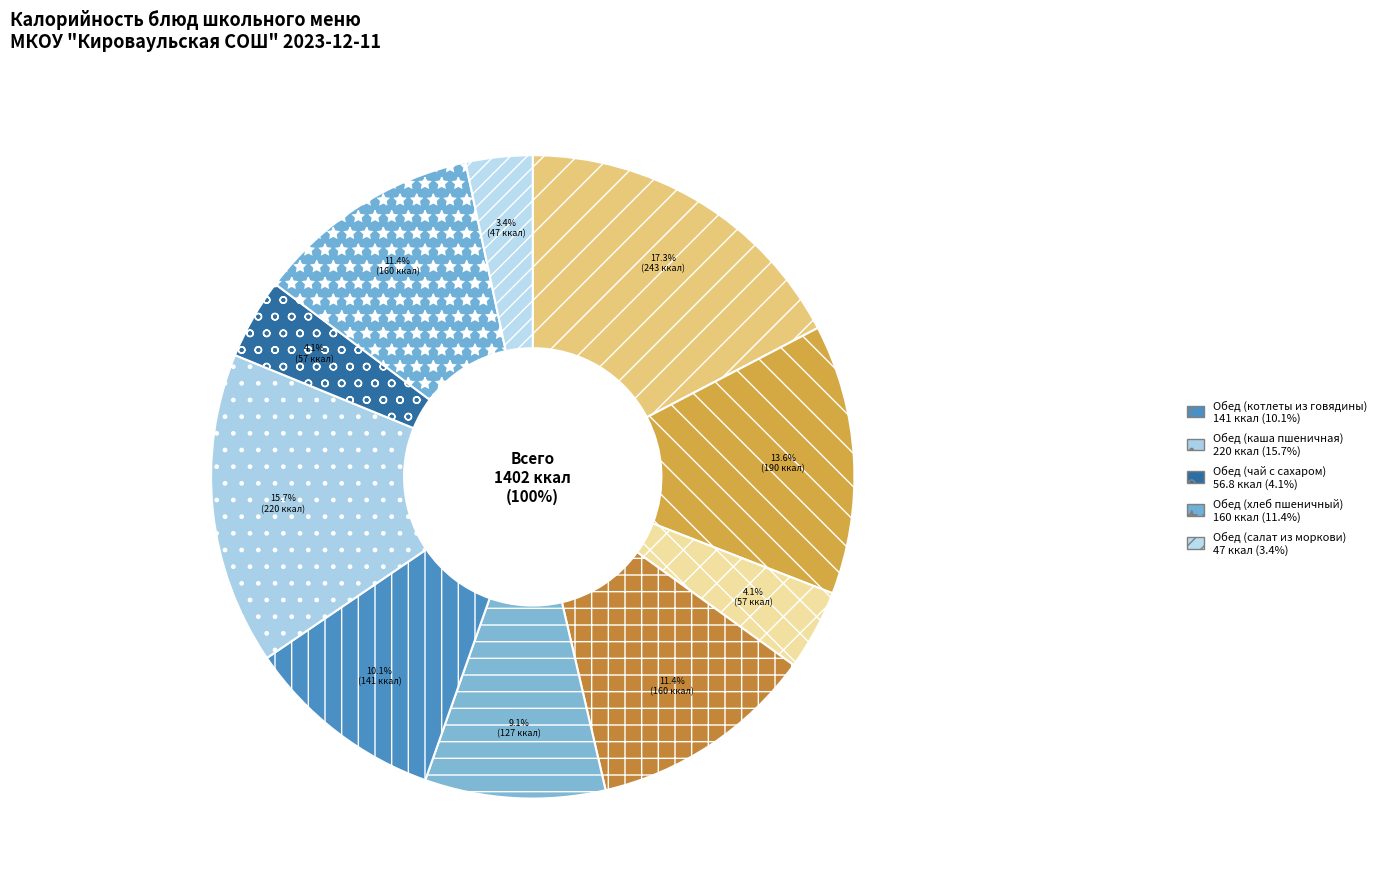

To the nearest percent, what is the difference between the Обед (салат из моркови) and Завтрак (хлеб пшеничный) slice percentages?

8%